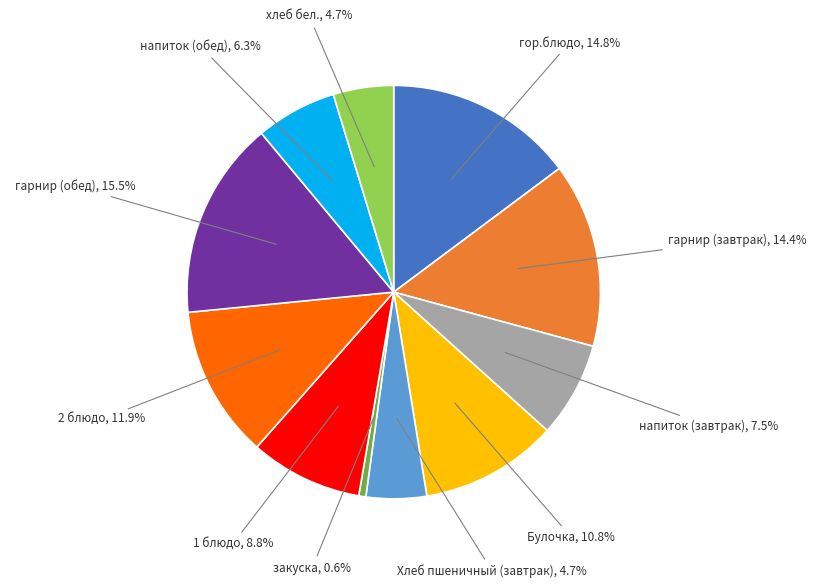

Is there any slice that represents more than half of the pie?

No